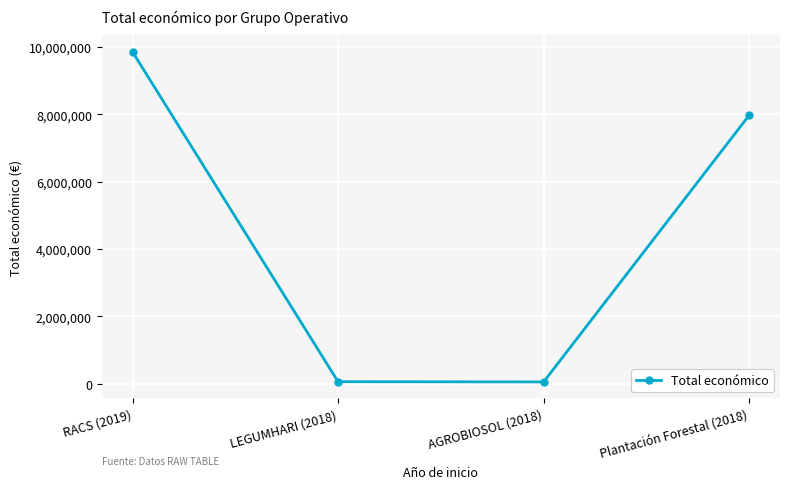

Which has a higher value, Plantación Forestal (2018) or LEGUMHARI (2018)?

Plantación Forestal (2018)